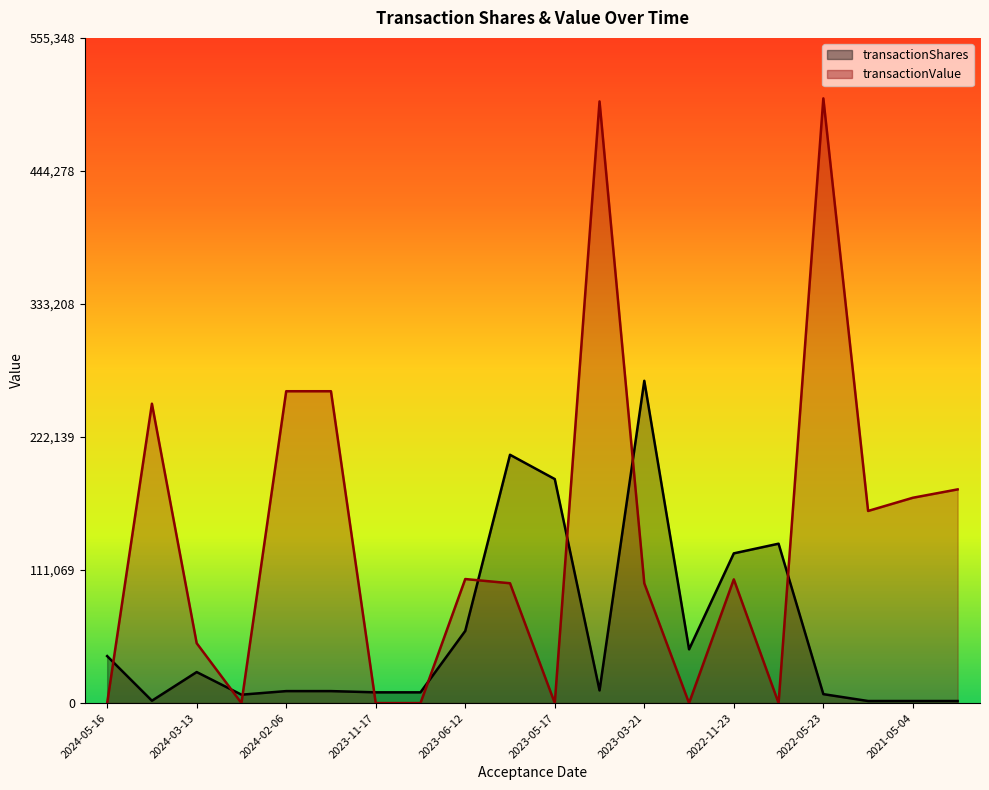

Rank the series by their maximum value, from lowest to highest.

transactionShares, transactionValue